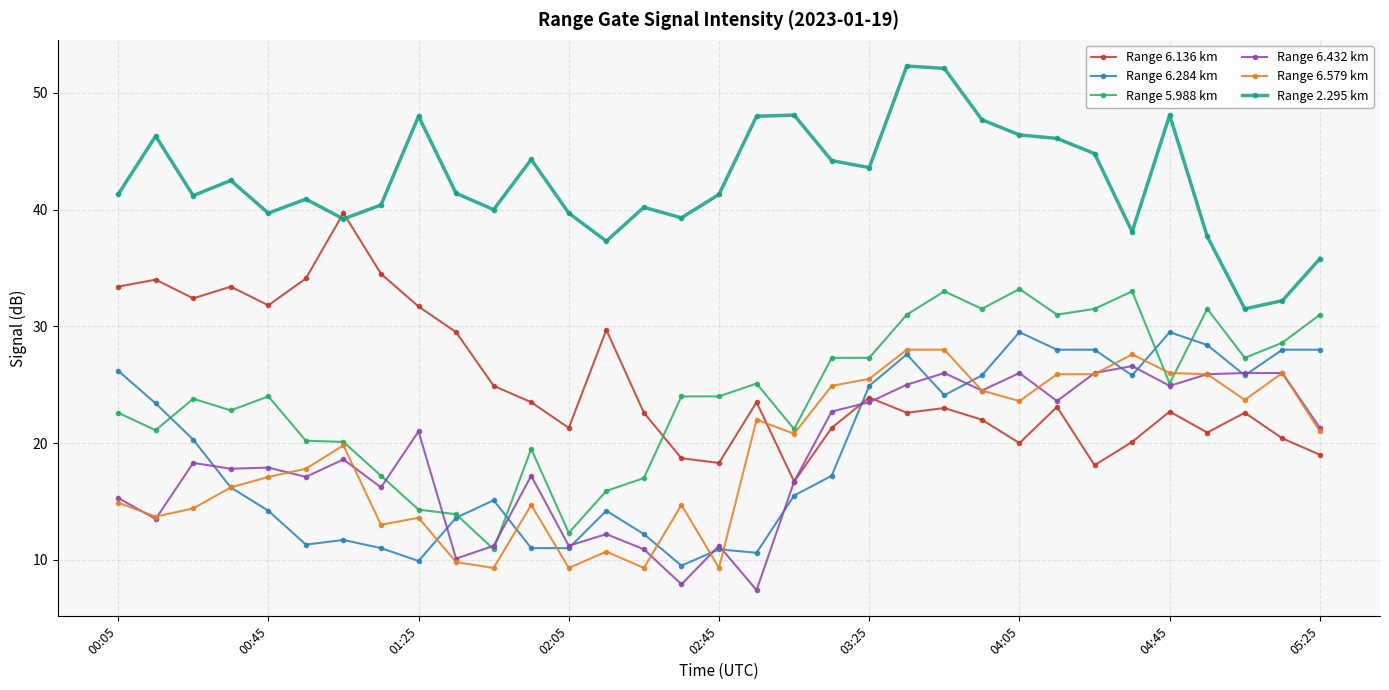

Is this an area chart (filled region under the line)?

No